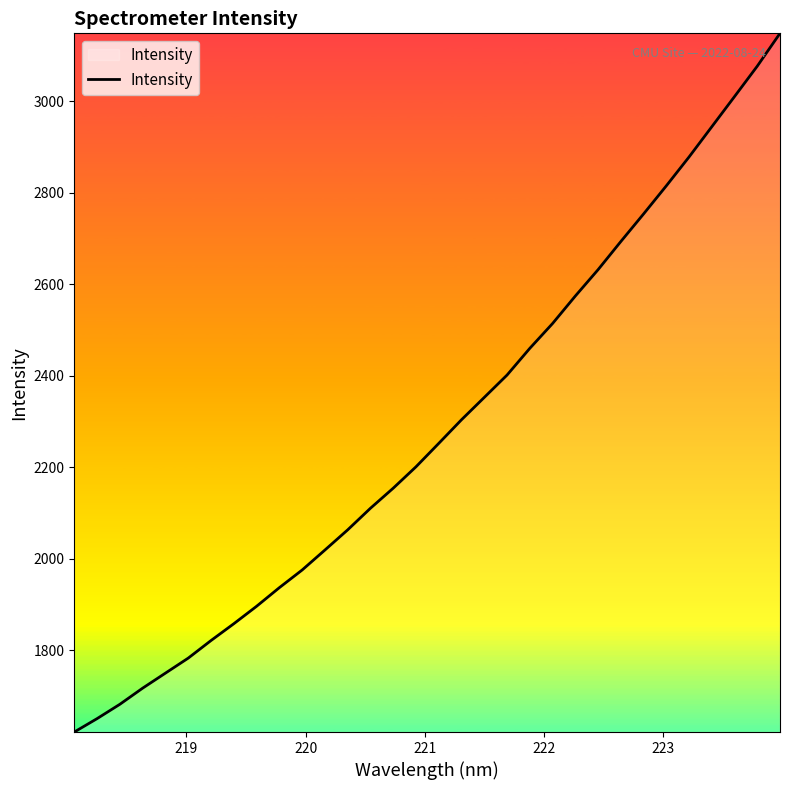

What is the smallest value displayed?

1620.7